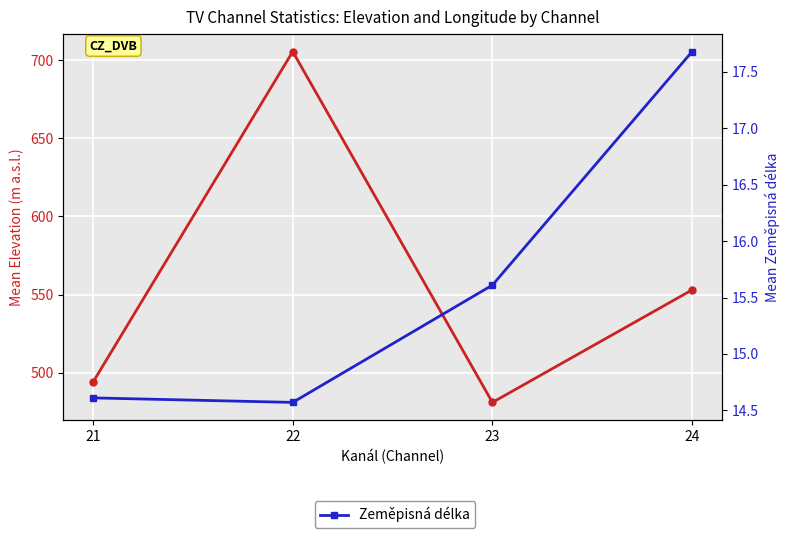

What is the sum of all Zeměpisná délka values?

62.5